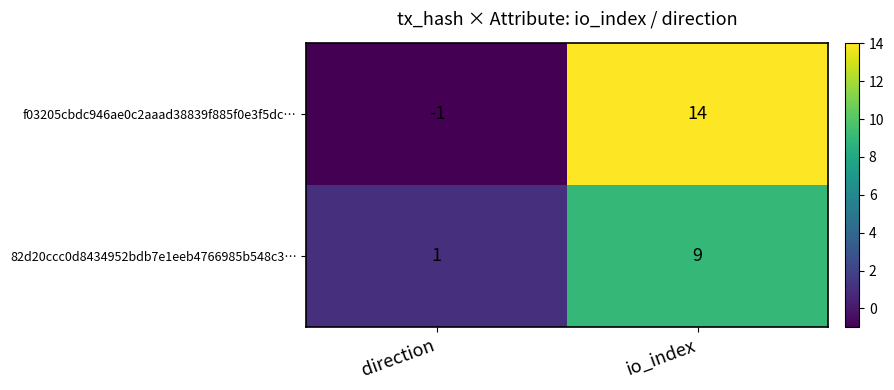

What is the difference between the 82d20ccc0d8434952bdb7e1eeb4766985b548c3… values at direction and io_index?

8